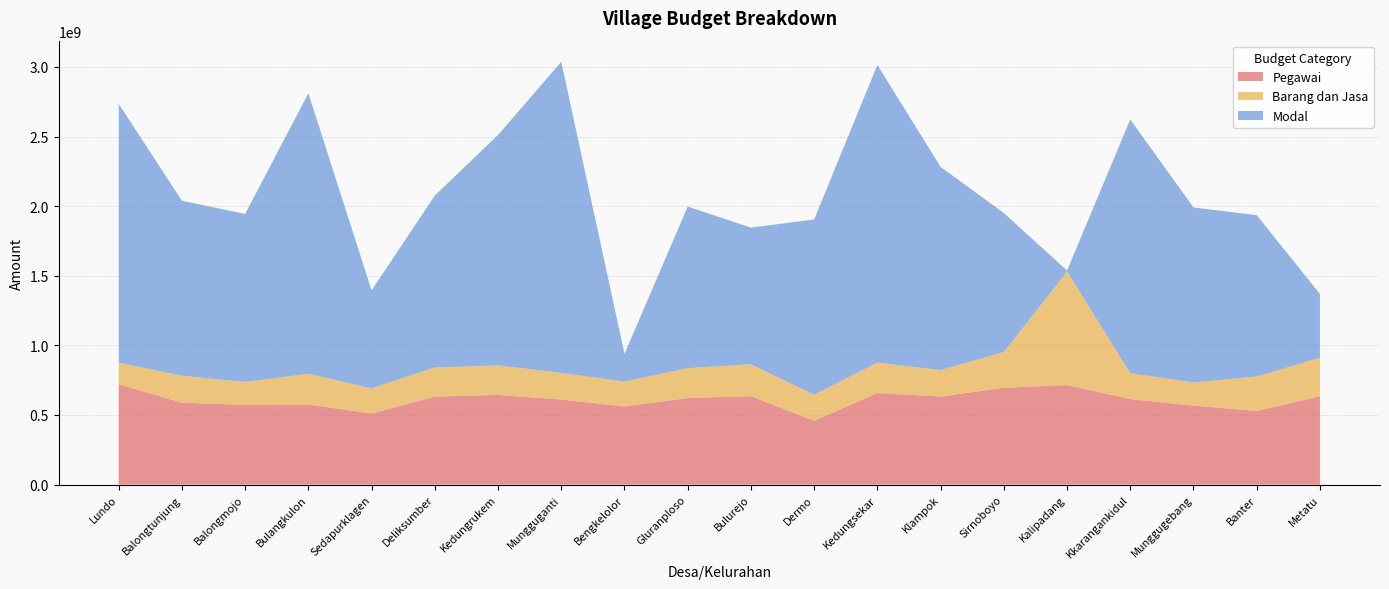

Reading left to right, what are all the values shown in this chart?

Pegawai: Lundo=720297600	Balongtunjung=588532100	Balongmojo=572951500	Bulangkulon=575468800	Sedapurklagen=510873680	Deliksumber=632089440	Kedungrukem=644209440	Mungguganti=610870800	Bengkelolor=561319040	Gluranploso=621630400	Bulurejo=635103200	Dermo=458253940	Kedungsekar=657475588	Klampok=632509440	Sirnoboyo=695409440	Kalipadang=714796320	Kkarangankidul=614062560	Munggugebang=567356960	Banter=528668800	Metatu=634492160
Barang dan Jasa: Lundo=155669267	Balongtunjung=193213291	Balongmojo=163920628	Bulangkulon=220722892	Sedapurklagen=179936431	Deliksumber=209347674	Kedungrukem=211966628	Mungguganti=191757179	Bengkelolor=178303701	Gluranploso=214850040	Bulurejo=229086997	Dermo=186820563	Kedungsekar=218871382	Klampok=189631683	Sirnoboyo=257245534	Kalipadang=816093680	Kkarangankidul=185976173	Munggugebang=166166081	Banter=247307248	Metatu=276801981
Modal: Lundo=1859000000	Balongtunjung=1257098000	Balongmojo=1207202250	Bulangkulon=2014664800	Sedapurklagen=704581850	Deliksumber=1234945000	Kedungrukem=1655578000	Mungguganti=2234509000	Bengkelolor=199255000	Gluranploso=1160727000	Bulurejo=981866000	Dermo=1259414960	Kedungsekar=2137983400	Klampok=1459969850	Sirnoboyo=998345000	Kalipadang=6792000	Kkarangankidul=1822850173	Munggugebang=1257084000	Banter=1159767850	Metatu=458000000